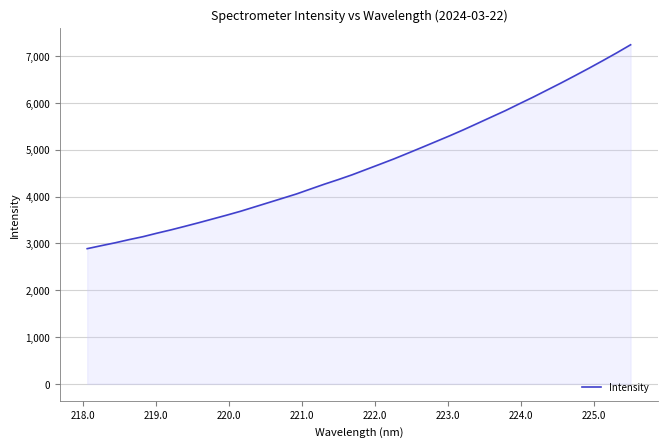

What is the maximum value shown in the chart?

7240.1